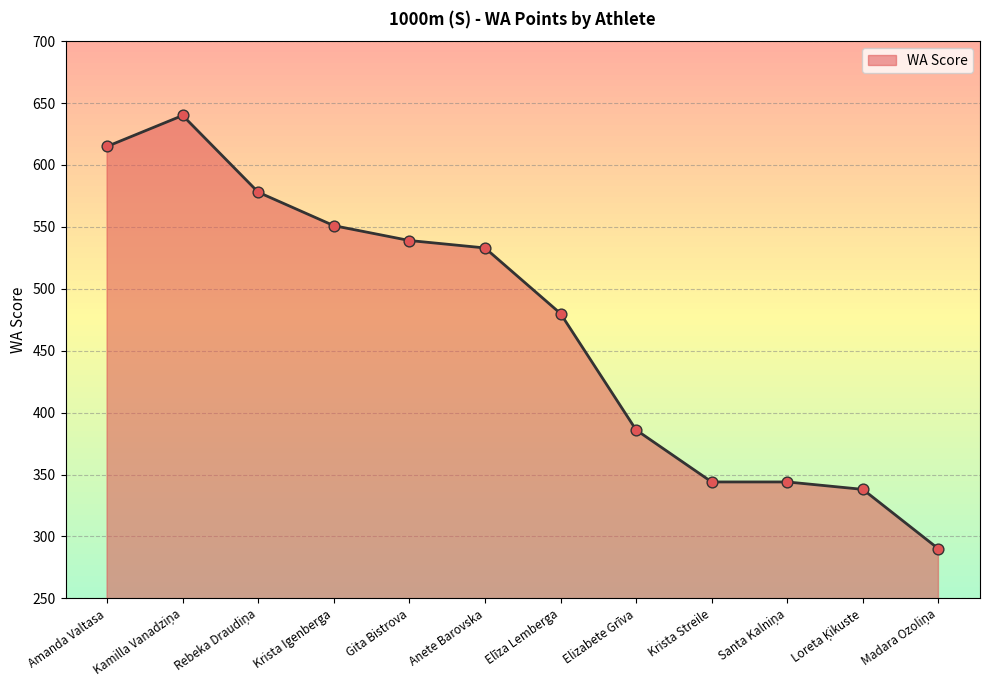

What is the change in value from Gita Bistrova to Elīza Lemberga?

-59